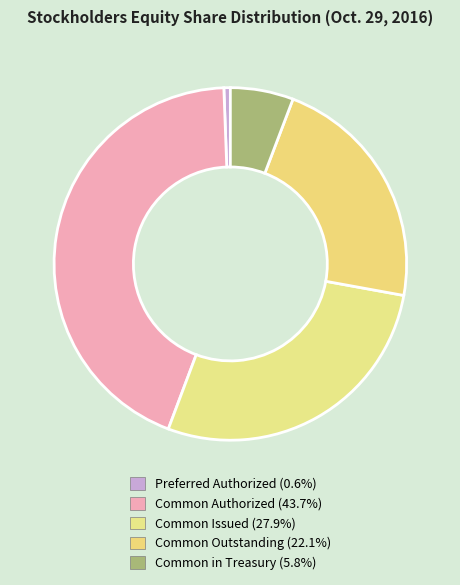

How many slices are in this pie chart?

5